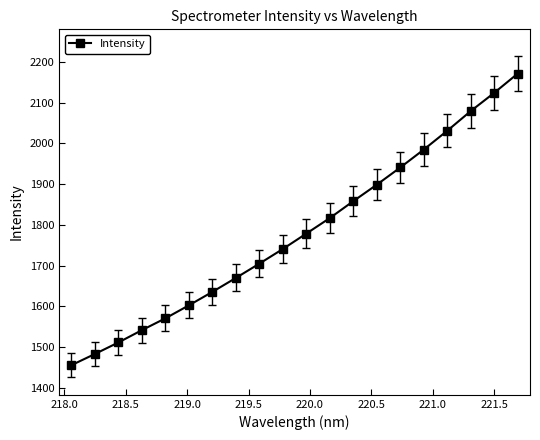

True or false: the data has more than 1 interior local peaks.

False